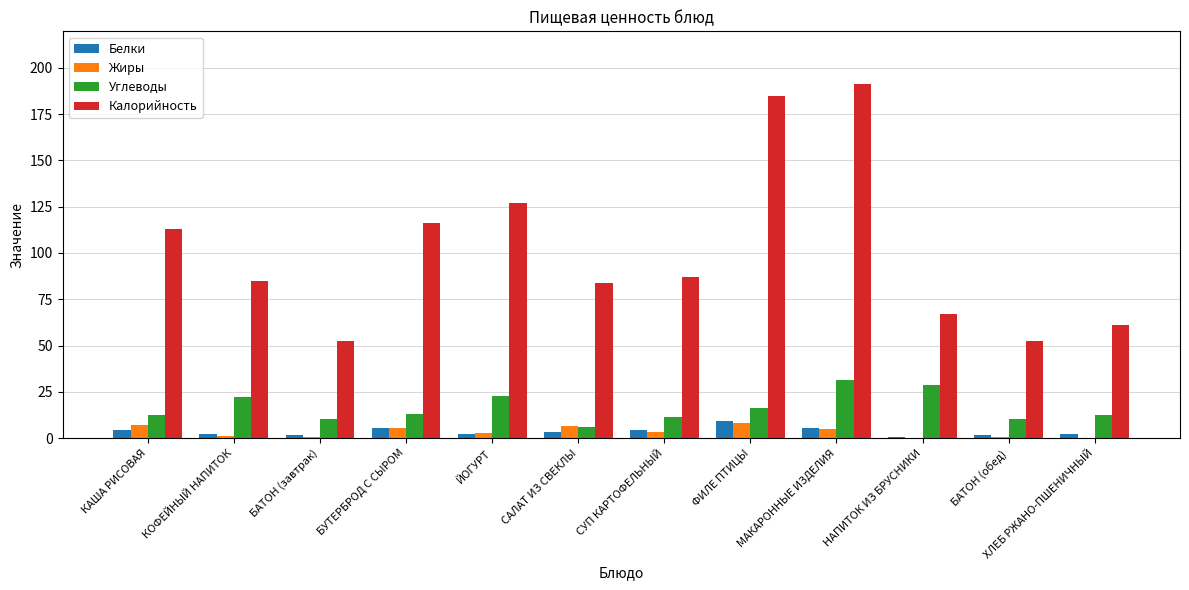

At which category does the chart reach its peak across all series?

МАКАРОННЫЕ ИЗДЕЛИЯ